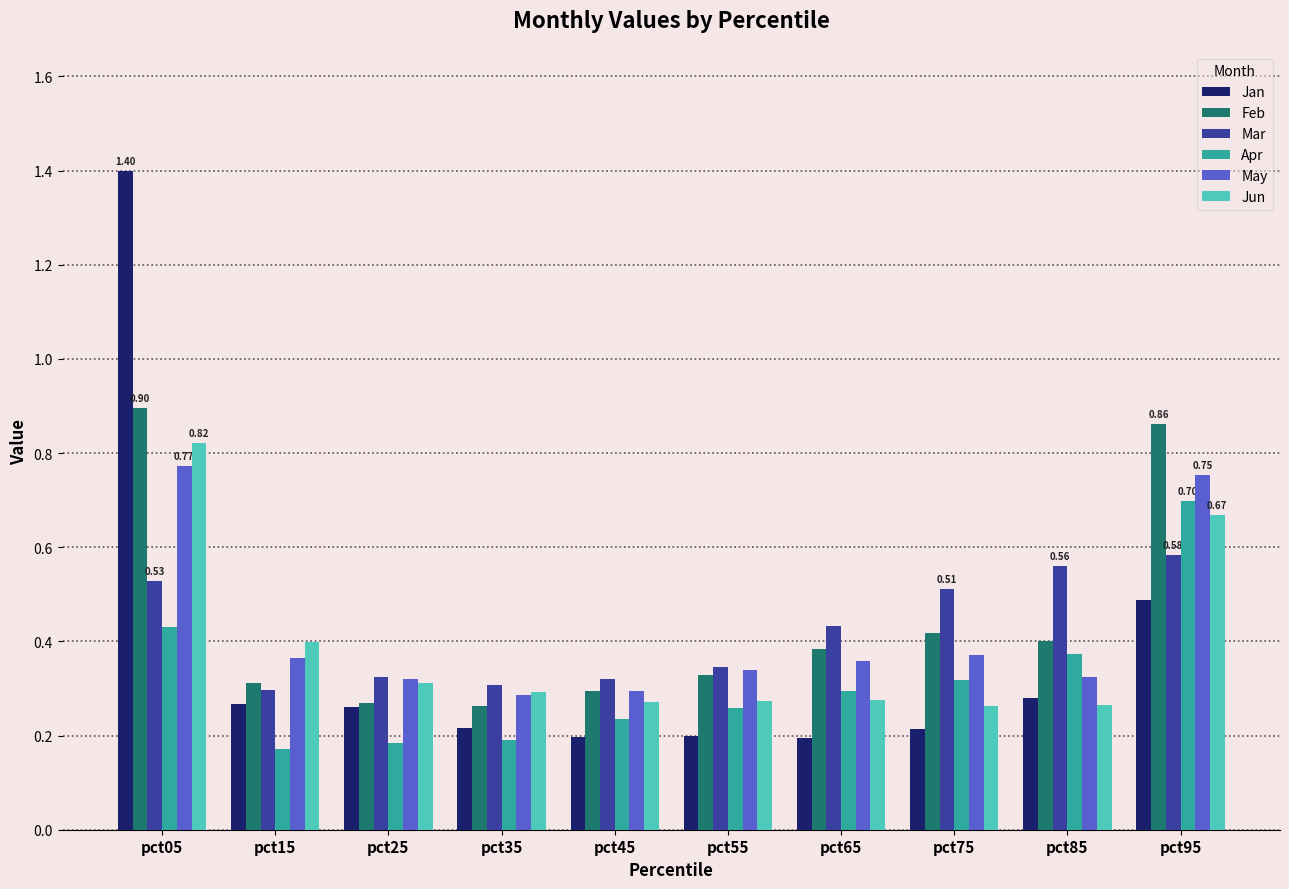

Are the bars grouped side by side (vs. stacked)?

Yes